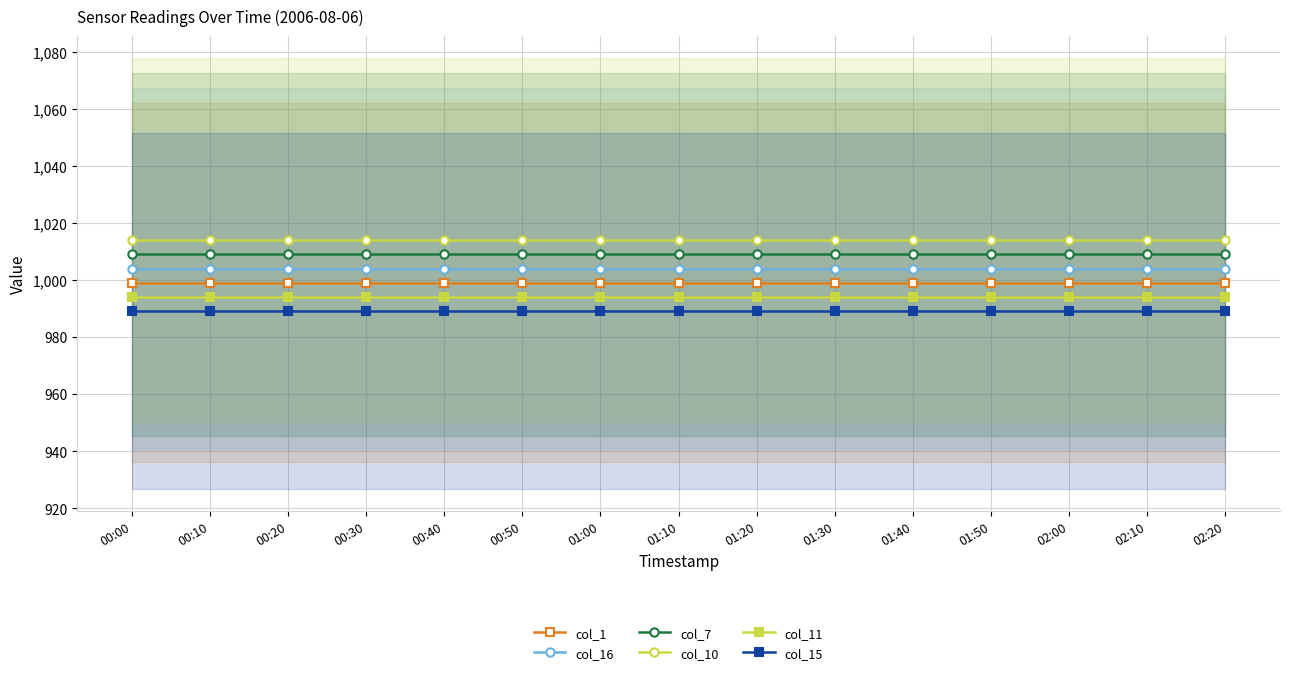

Is the value of col_11 at 01:40 greater than the value of col_10 at 02:20?

No